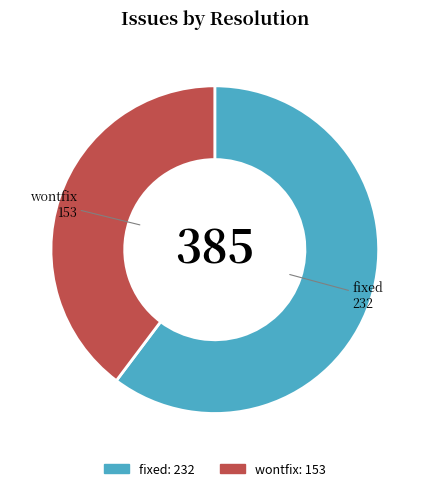

Is the sum of fixed and wontfix greater than half?

Yes